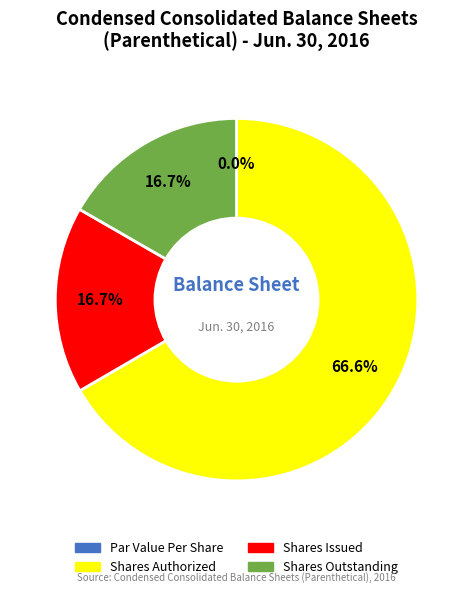

What is the majority slice?

Common Stock, Shares Authorized